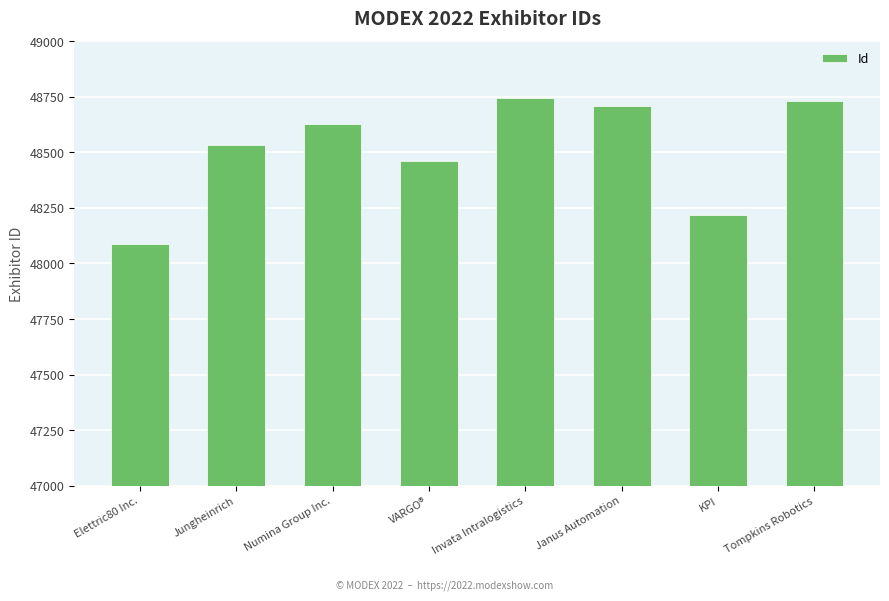

Which label corresponds to the smallest value in the chart?

Elettric80 Inc.